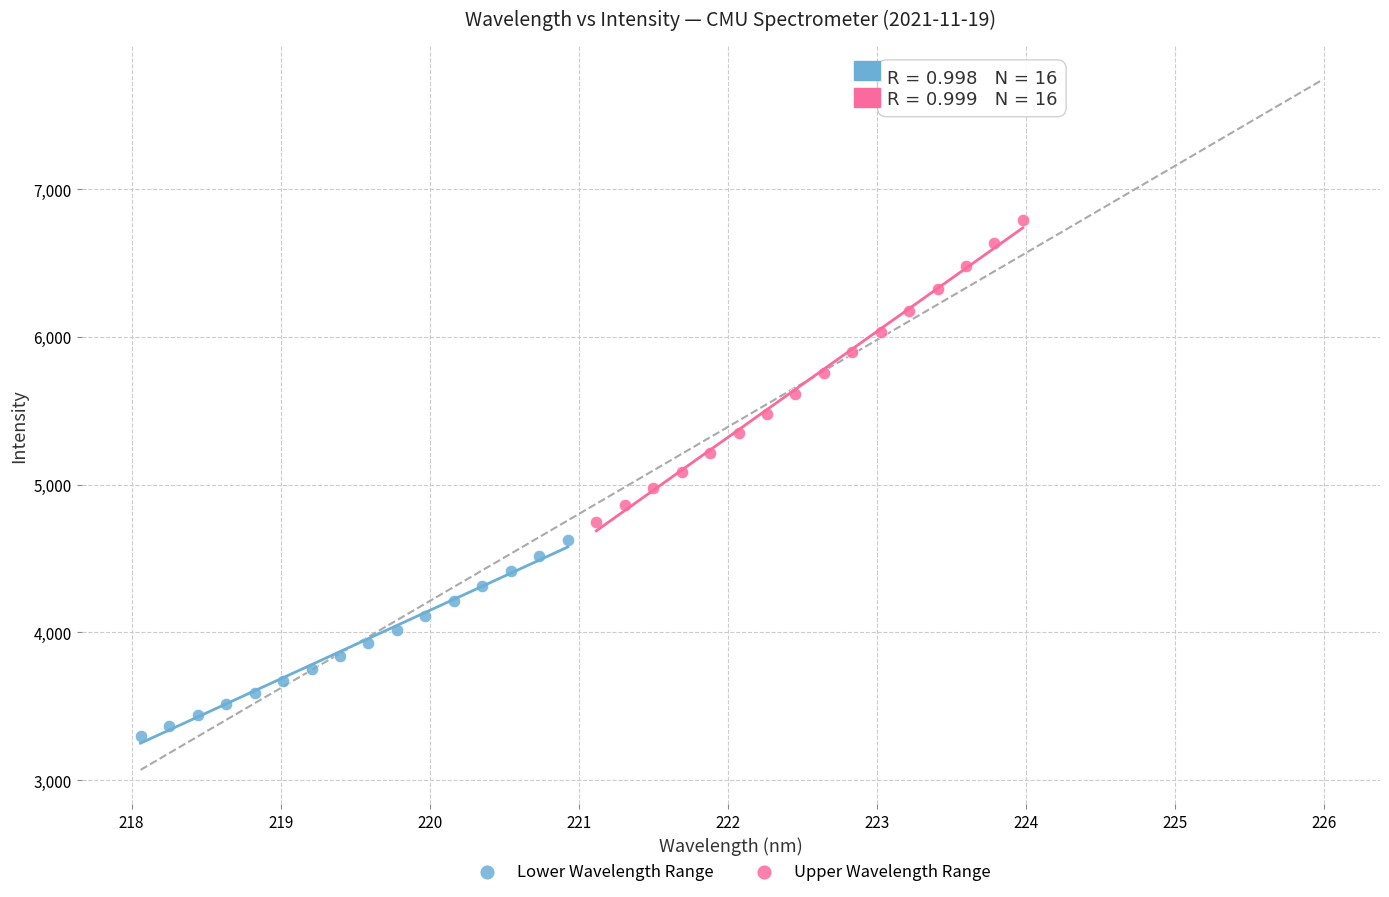

Which series reaches the maximum Y coordinate?

Upper Wavelength Range